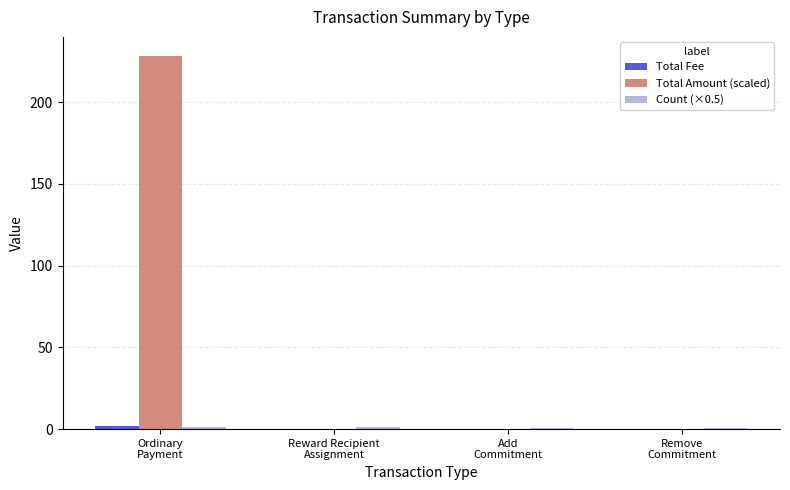

What is the sum of all Total Amount (scaled) values?

228.5